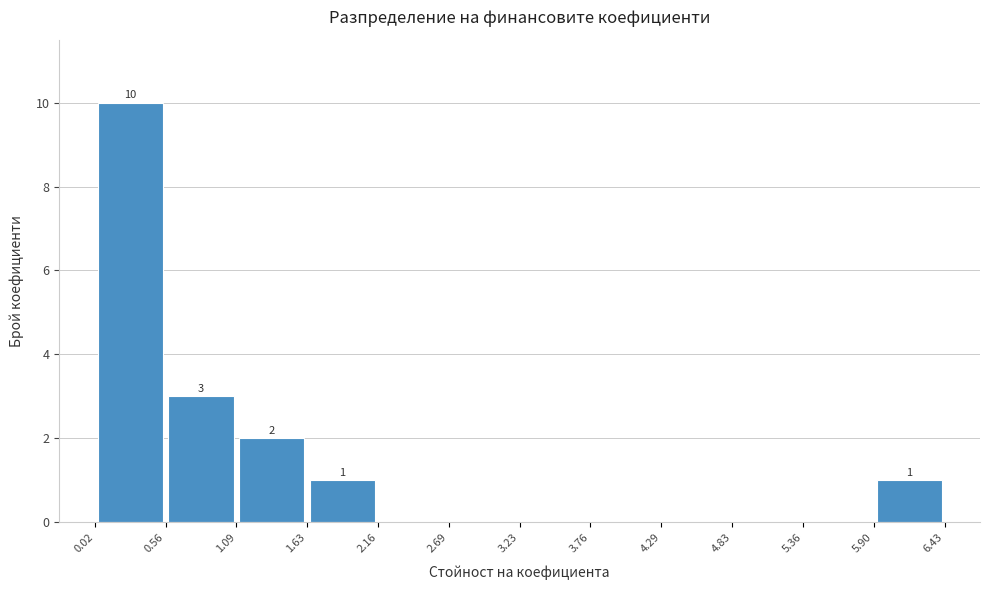

Which range on the x-axis has the tallest bar?

0.02 to 0.56